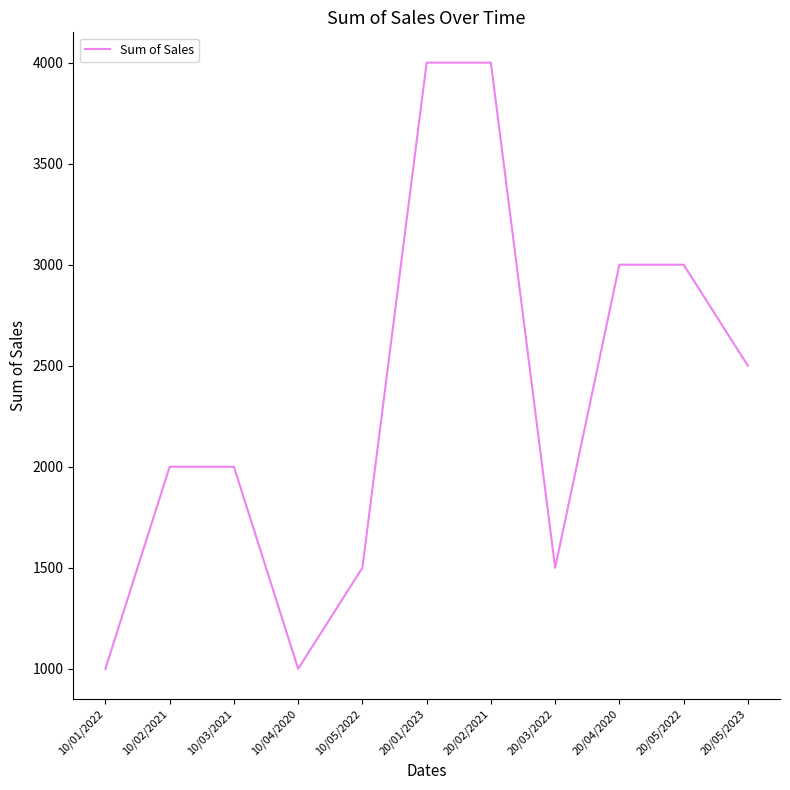

Where is the first local minimum?

10/04/2020